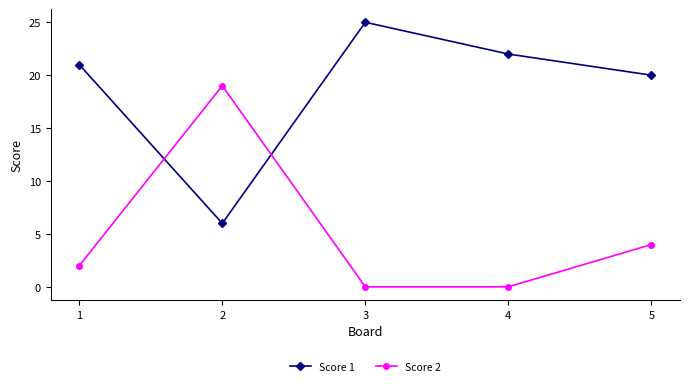

Is the value of Score 1 at 5 greater than the value of Score 2 at 2?

Yes